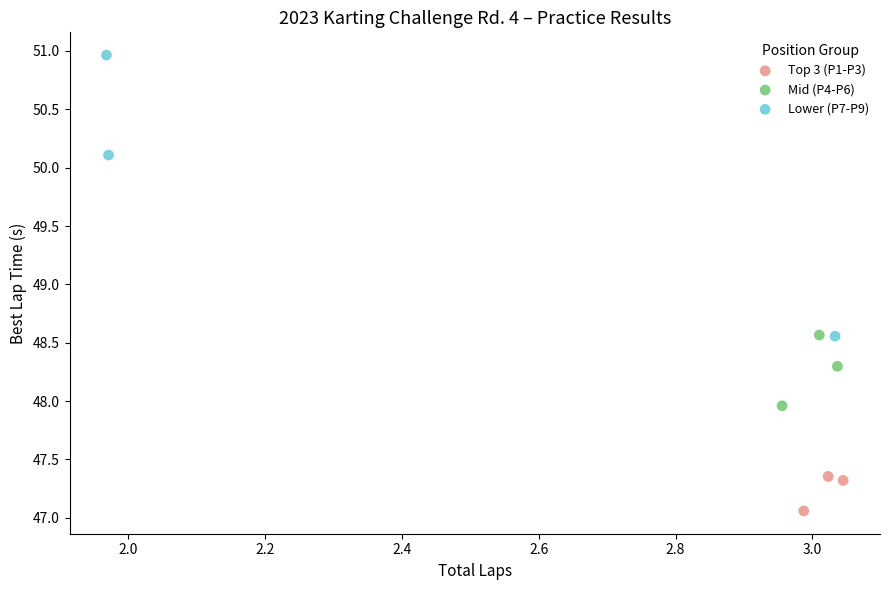

Which series has the largest Y range (max minus min)?

Lower (P7-P9)